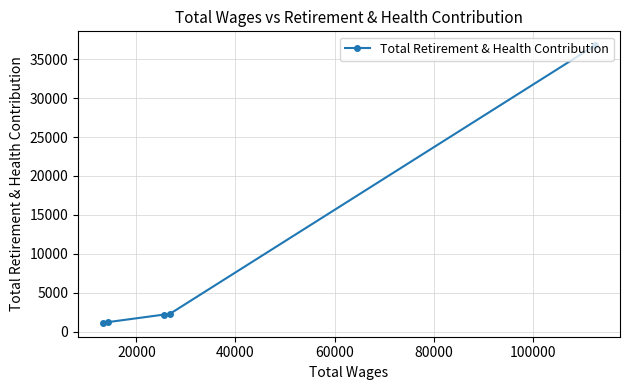

What is the sum of all values?

43637